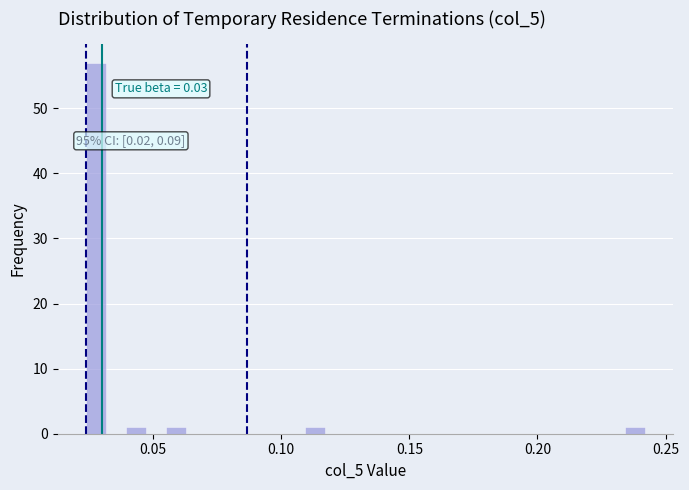

Read against the x-axis, roughly where is the centre of the tallest bar?

0.030